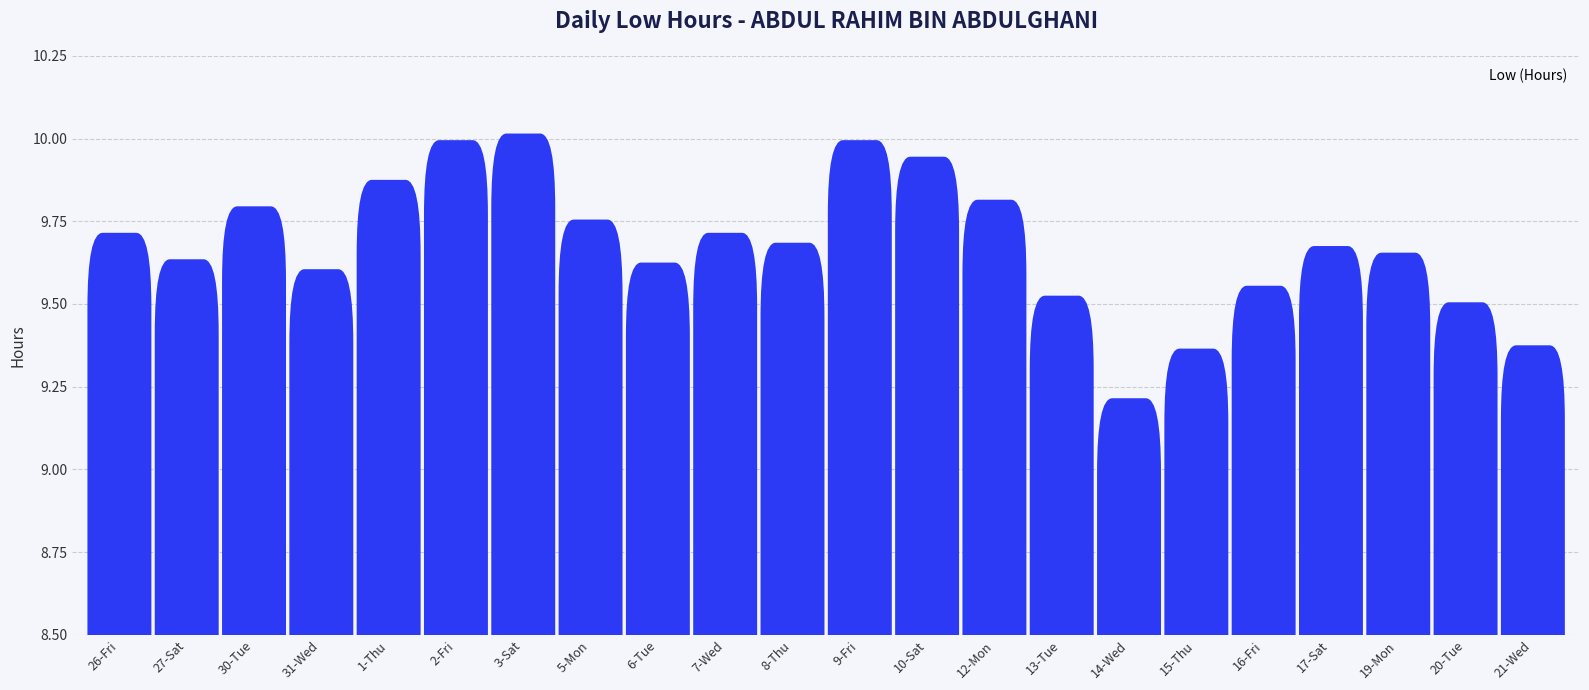

Which label corresponds to the smallest value in the chart?

14-Wed